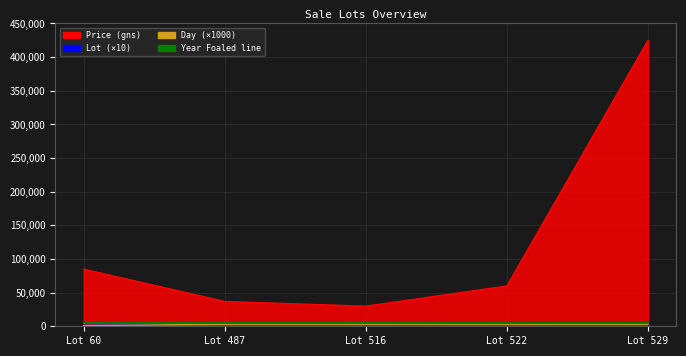

Does the chart display data point markers on the line(s)?

No